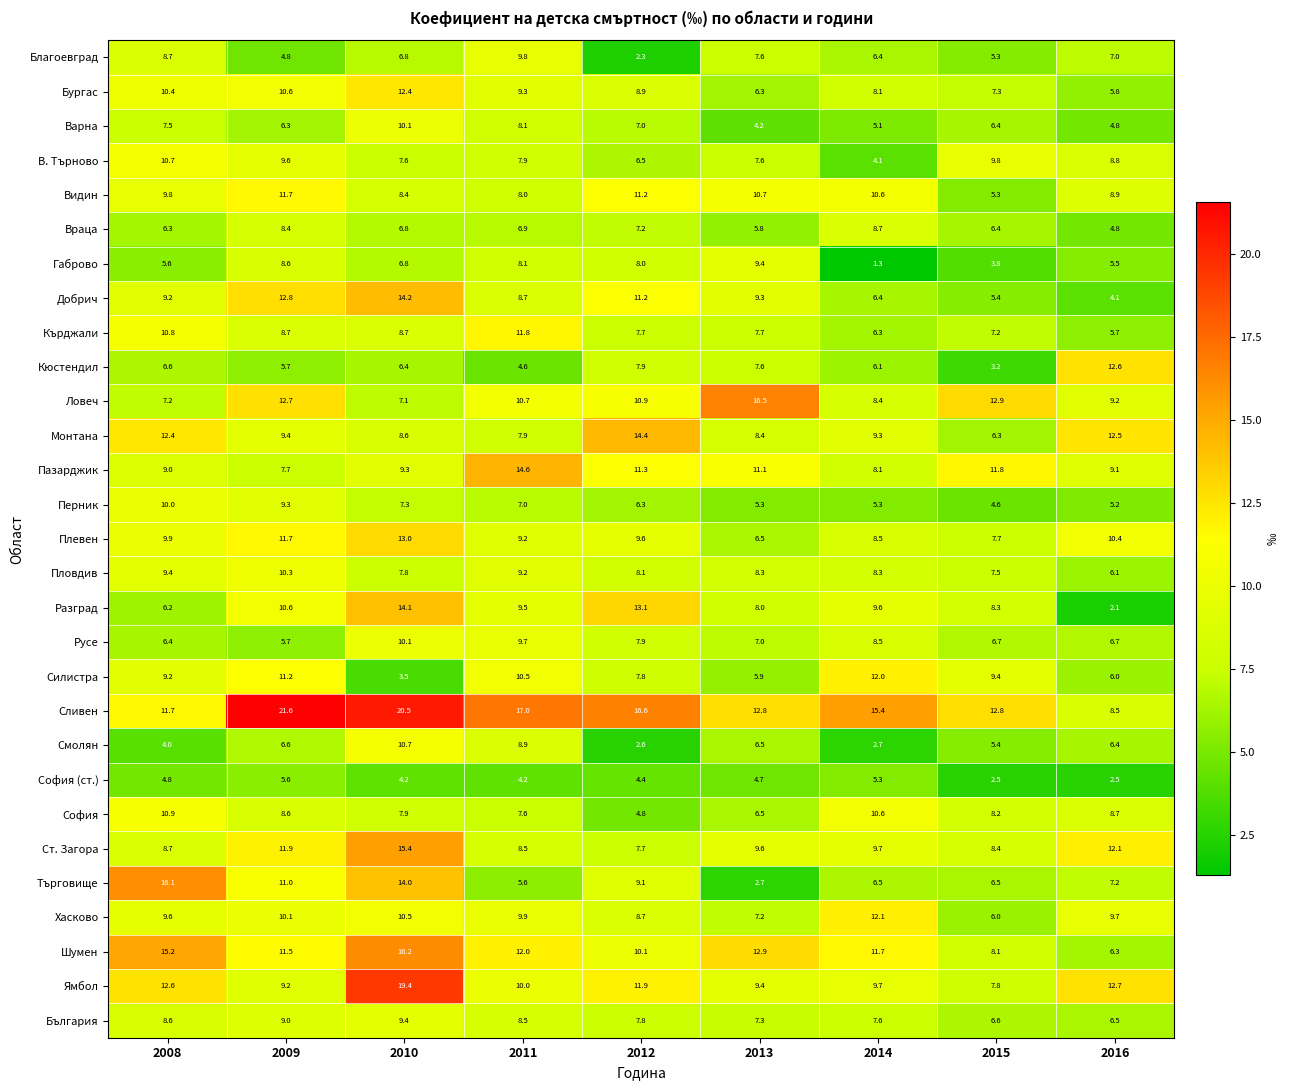

Which series has the largest range (max minus min)?

Търговище